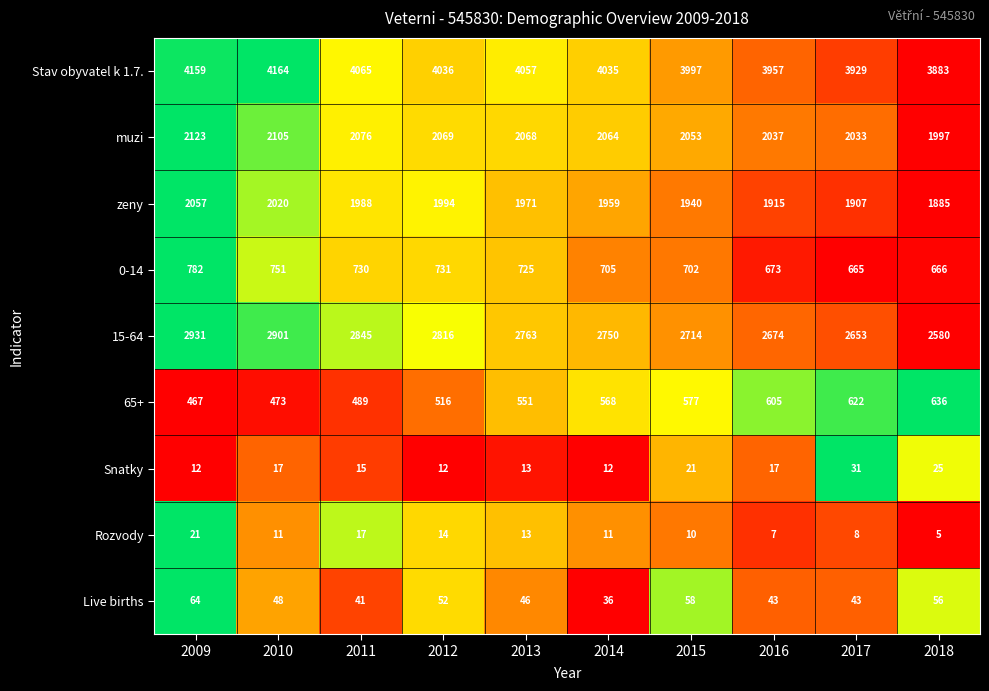

Which series has the largest total across all categories?

Stav obyvatel k 1.7.